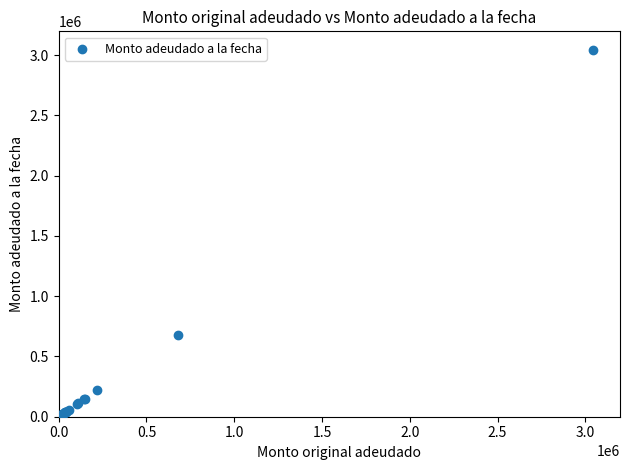

What Y value in the scatter plot is closest to 1523875?

679015.9